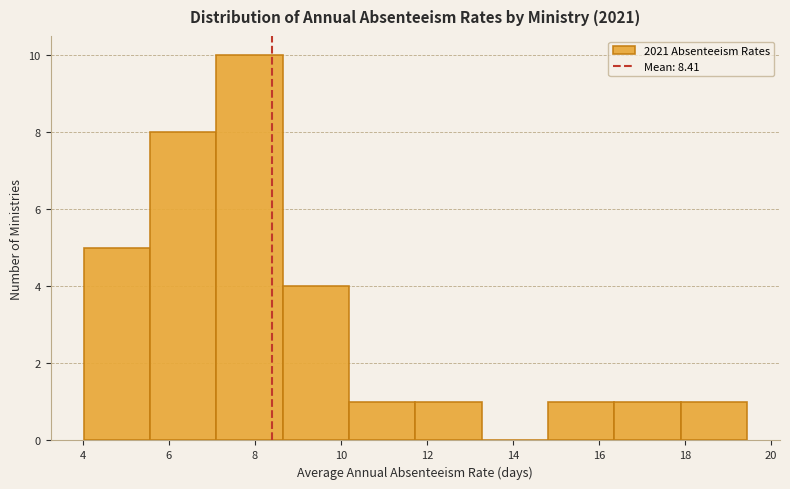

Over which range of the x-axis is the bar tallest?

7.2 to 8.6